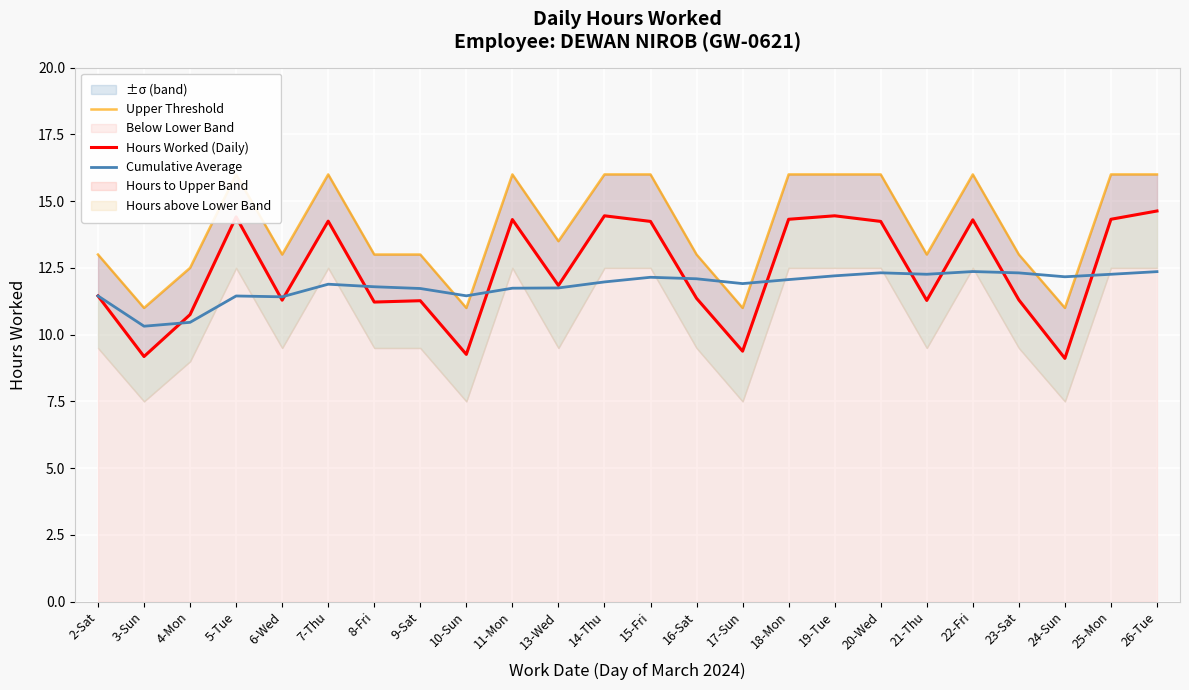

At which label does Cumulative Average reach its minimum?

3-Sun